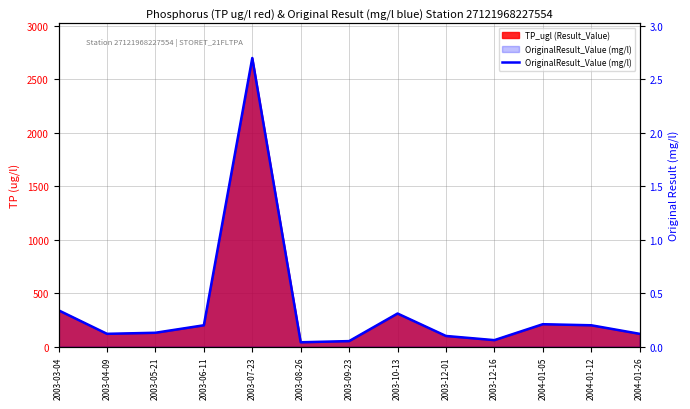

What is the label of the 13th point from the left?

2004-01-26